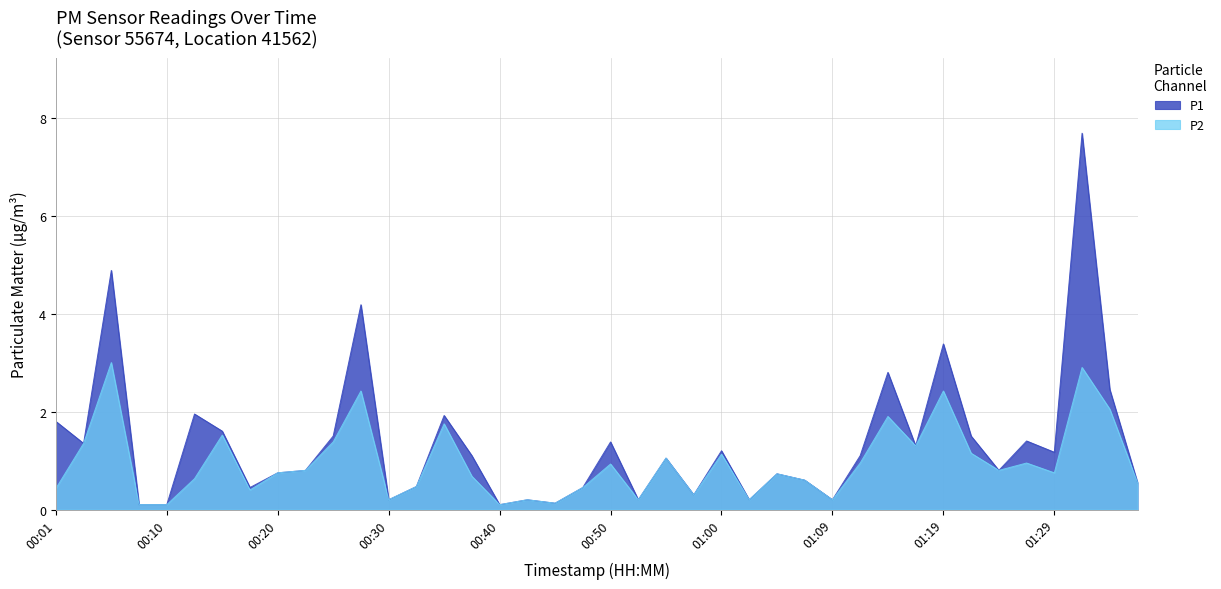

What is the value of the P2 point at the 32nd from the left?

1.3